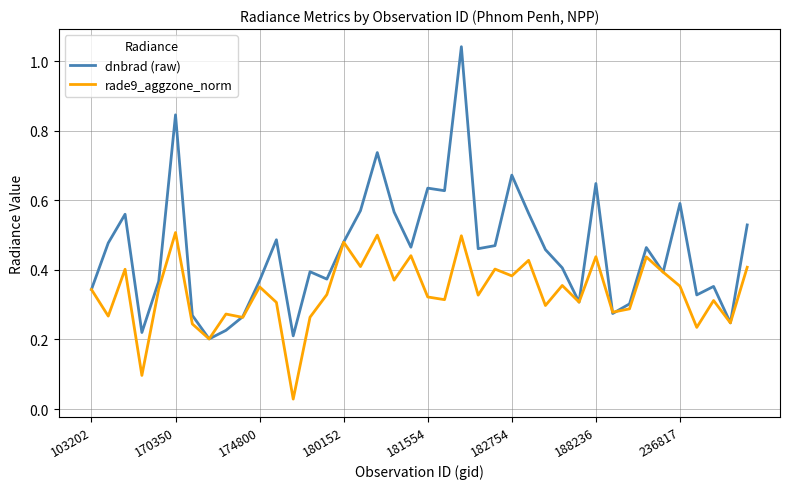

Which series has the largest total across all categories?

dnbrad (raw)